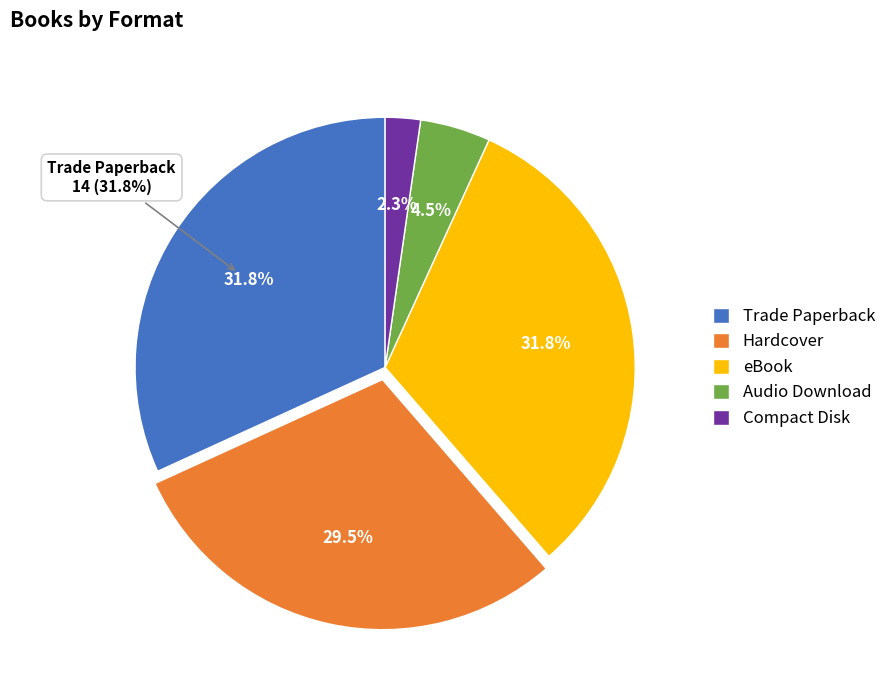

Which slice is the smallest?

Compact Disk